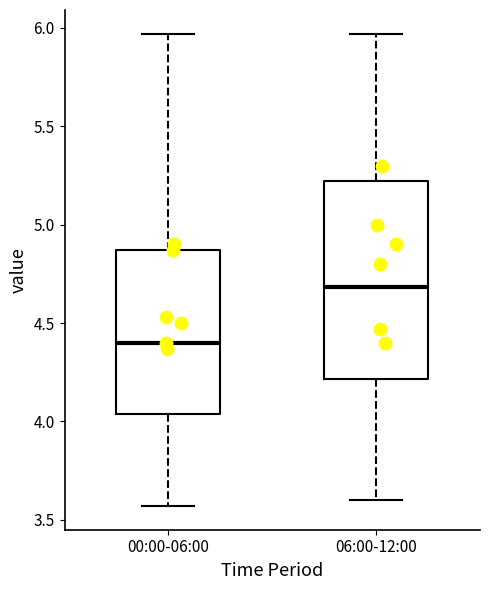

Which box's median line is the lowest?

00:00-06:00